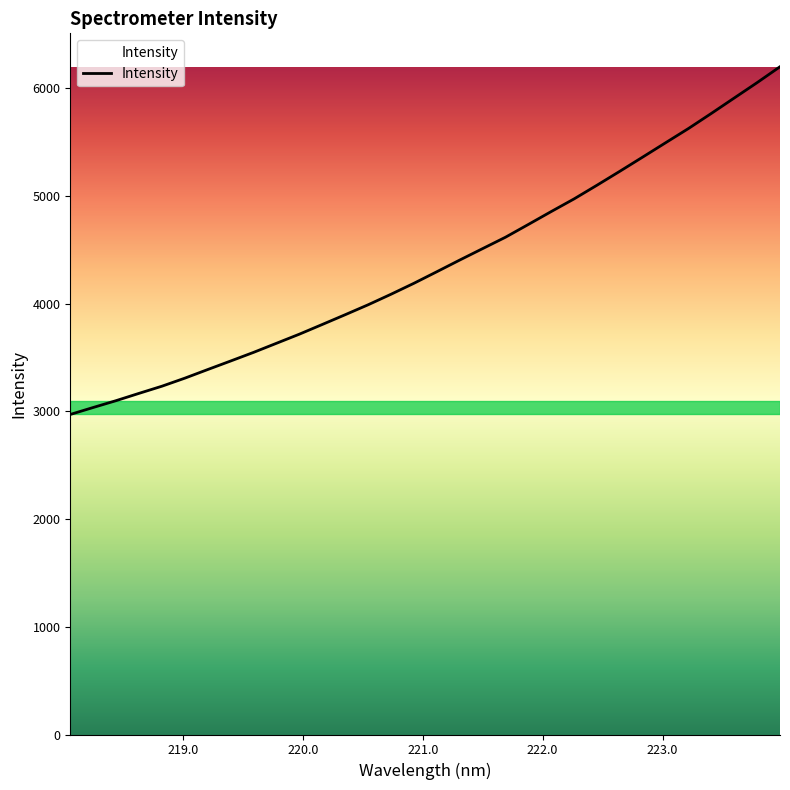

How many lines are shown in the chart?

1